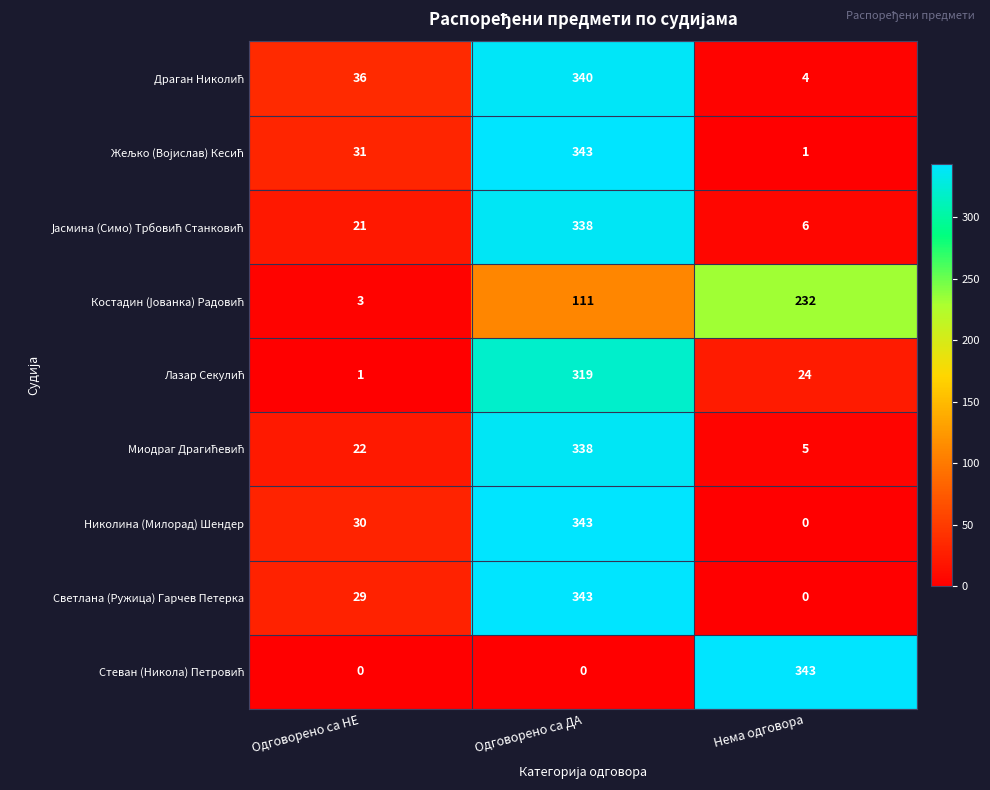

List the labels in order of Светлана (Ружица) Гарчев Петерка value, smallest first.

Нема одговора, Одговорено са НЕ, Одговорено са ДА